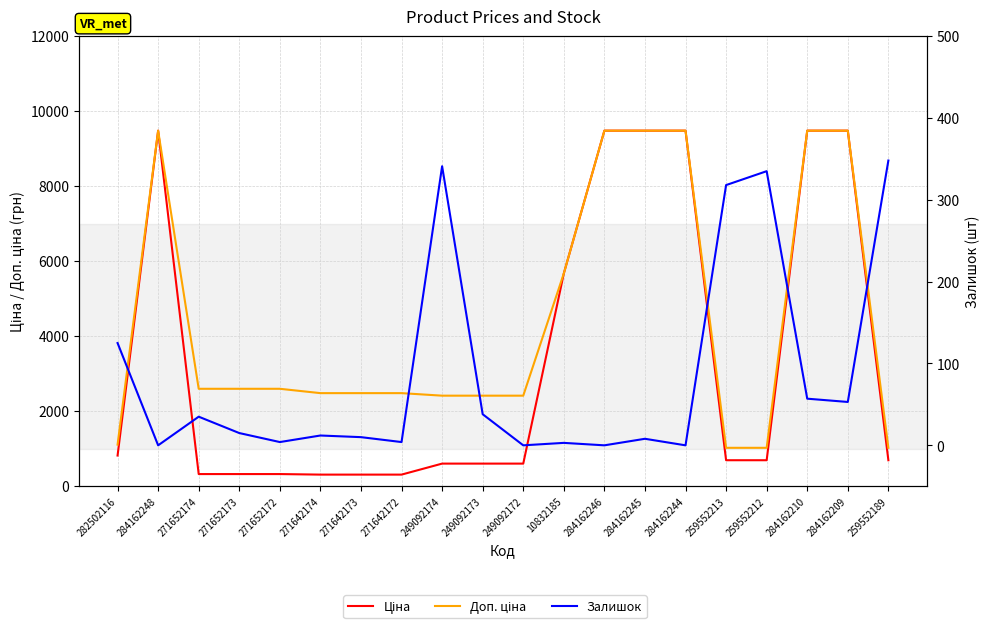

At which category does Залишок reach its first local valley?

284162248